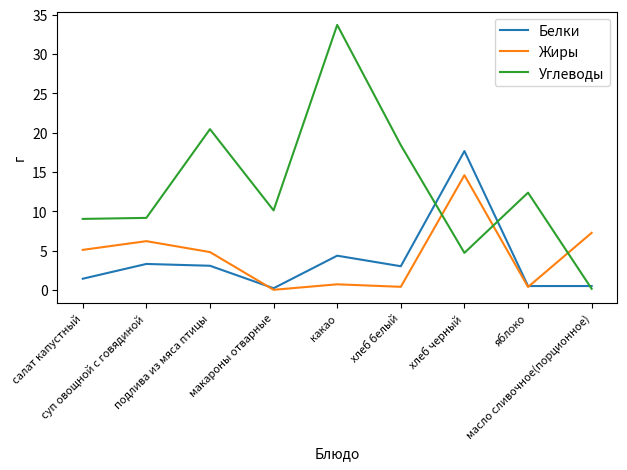

At какао, list the series in order from smallest to largest.

Жиры, Белки, Углеводы